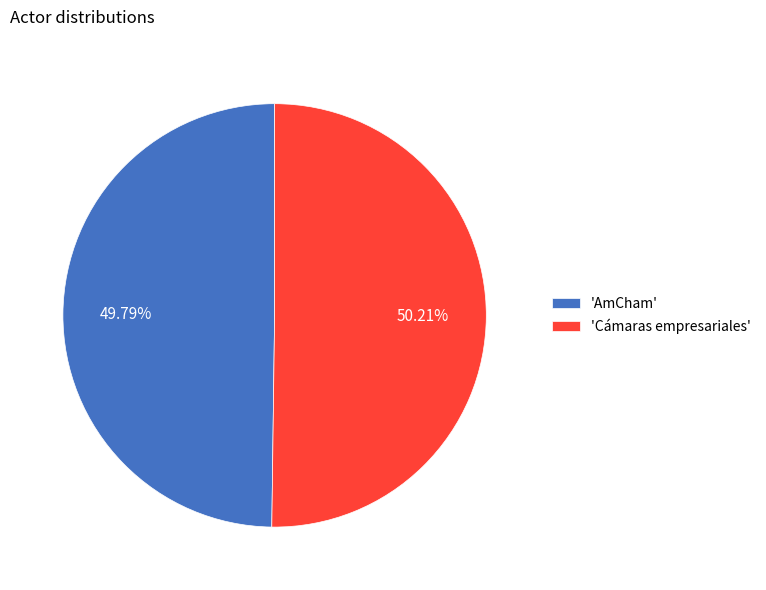

Is there any slice that represents more than half of the pie?

Yes